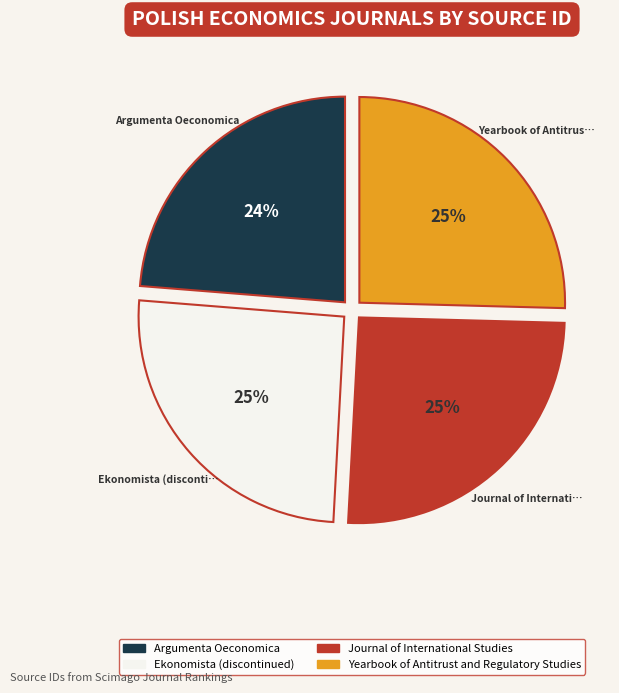

Which slice is the smallest?

Argumenta Oeconomica